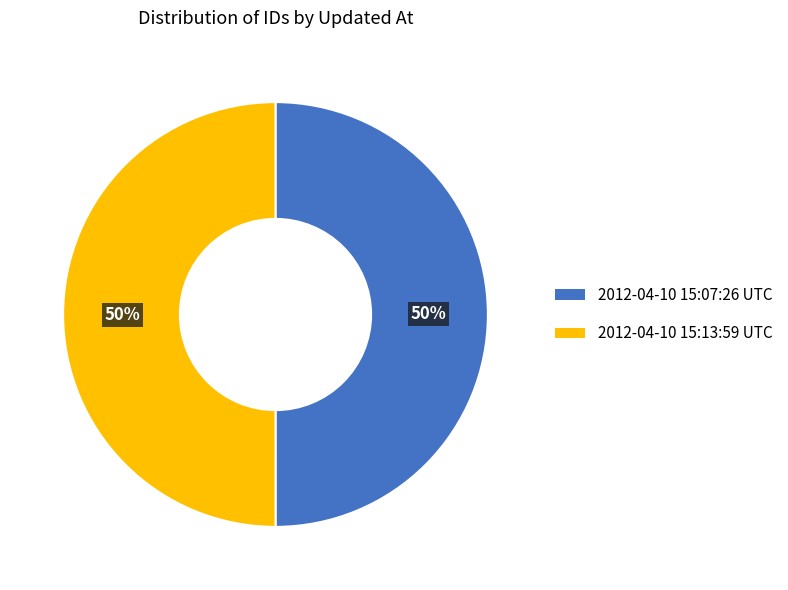

Is the sum of 2012-04-10 15:07:26 UTC and 2012-04-10 15:13:59 UTC greater than half?

Yes